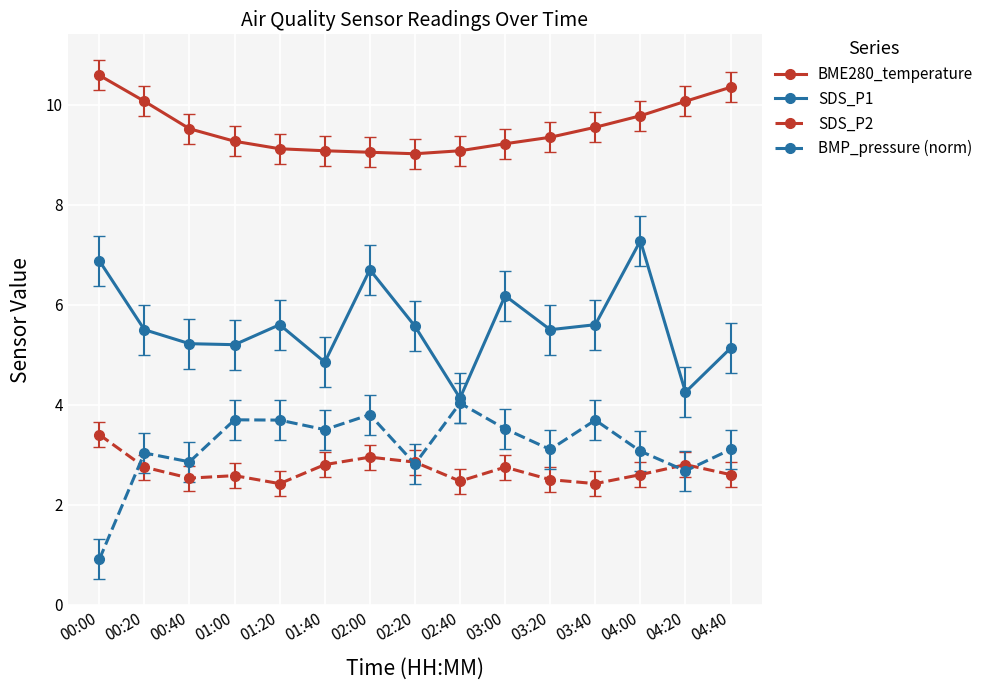

How many data points does each series have?

15